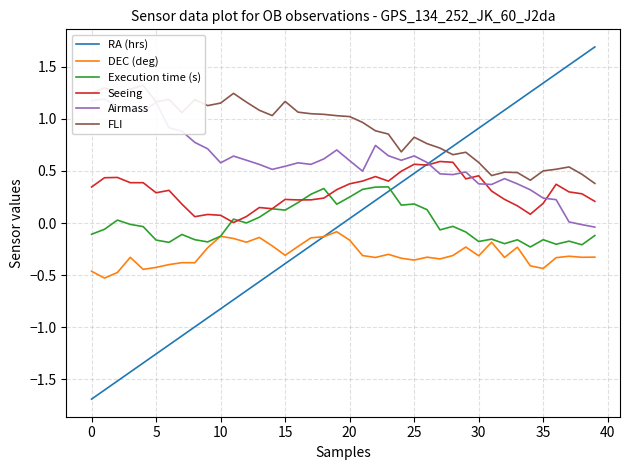

What is the label of the 22nd point from the left?

21